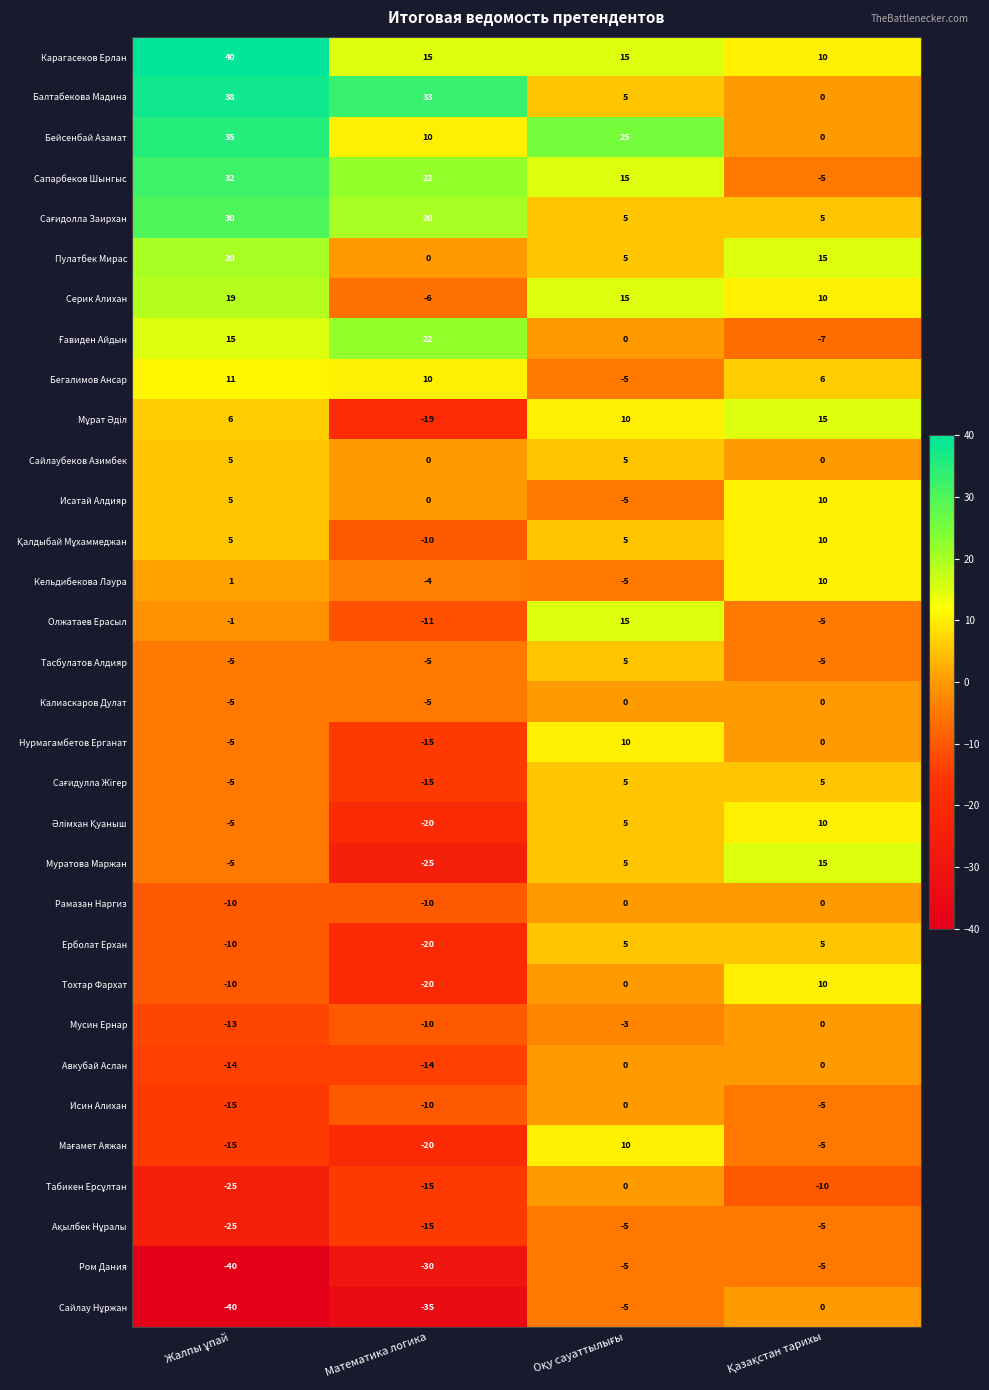

At how many categories does at least one series exceed 2?

4